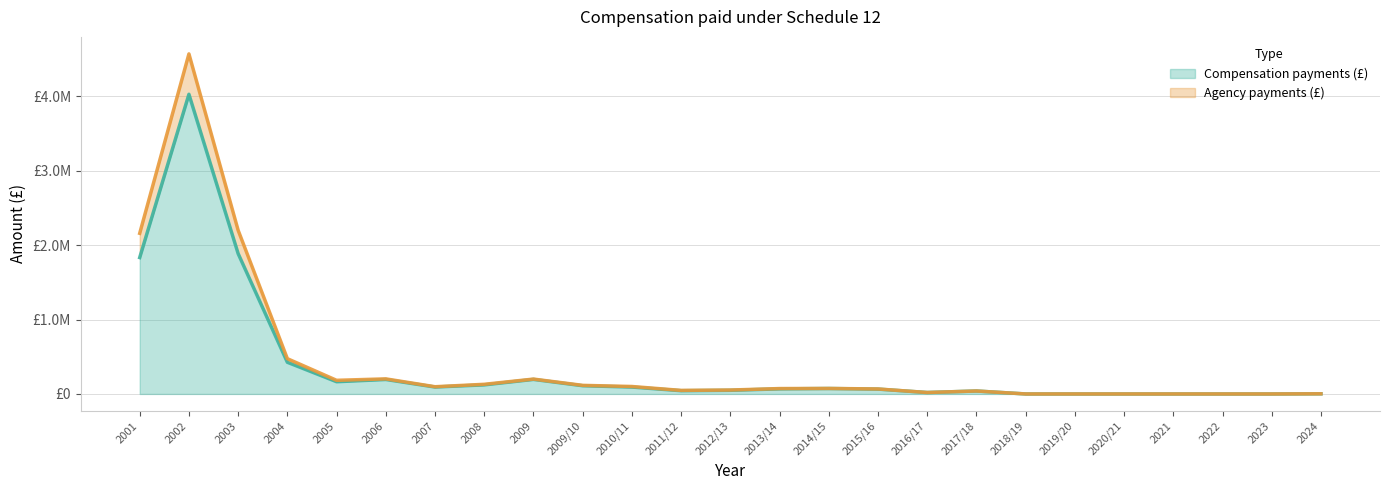

Reading right to left, list all the values displayed in this chart.

Compensation payments (£): 1895	0	0	0	0	0	0	39749	19442	65160	73155	68289	49011	43635	92605	110583	195341	121942	93004	194354	164218	425548	1885697	4026921	1832635
Agency payments (£): 2066	0	0	0	0	0	0	39749	19442	67030	73995	72479	52811	47834	100276	115427	199942	129689	97099	202701	183168	473791	2199306	4569561	2158579